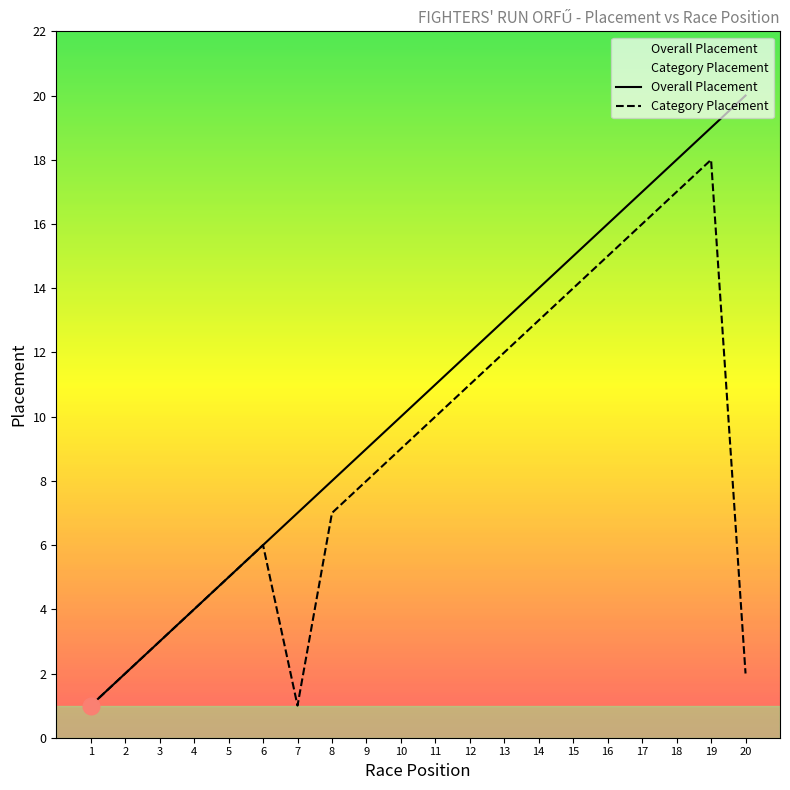

Where is the first local minimum for Category Placement?

7